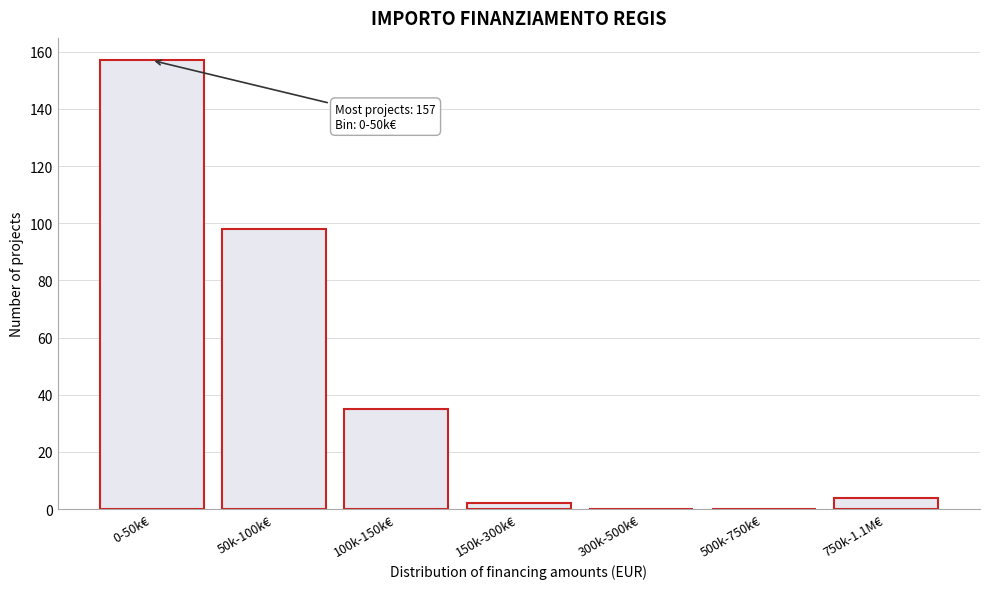

Reading right to left, extract all data points from this chart.

750k-1.1M€=4	500k-750k€=0	300k-500k€=0	150k-300k€=2	100k-150k€=35	50k-100k€=98	0-50k€=157